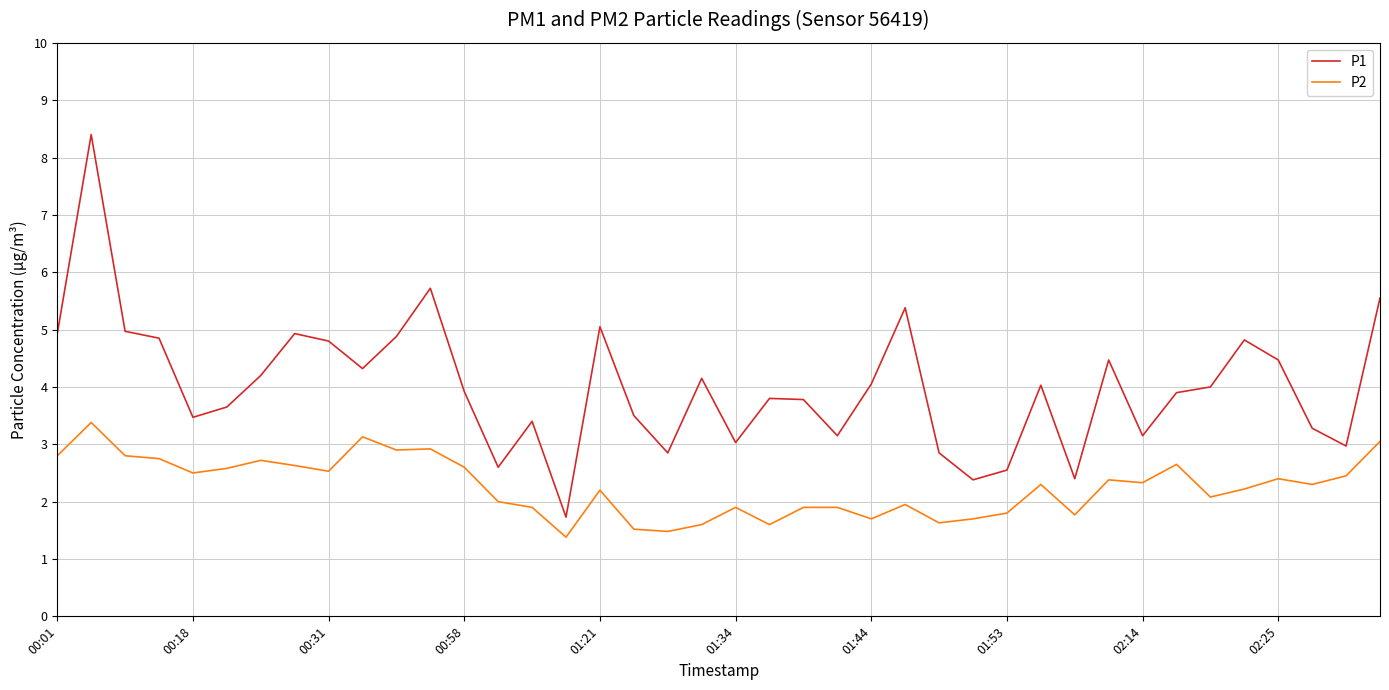

Rank the series by their average value, from highest to lowest.

P1, P2